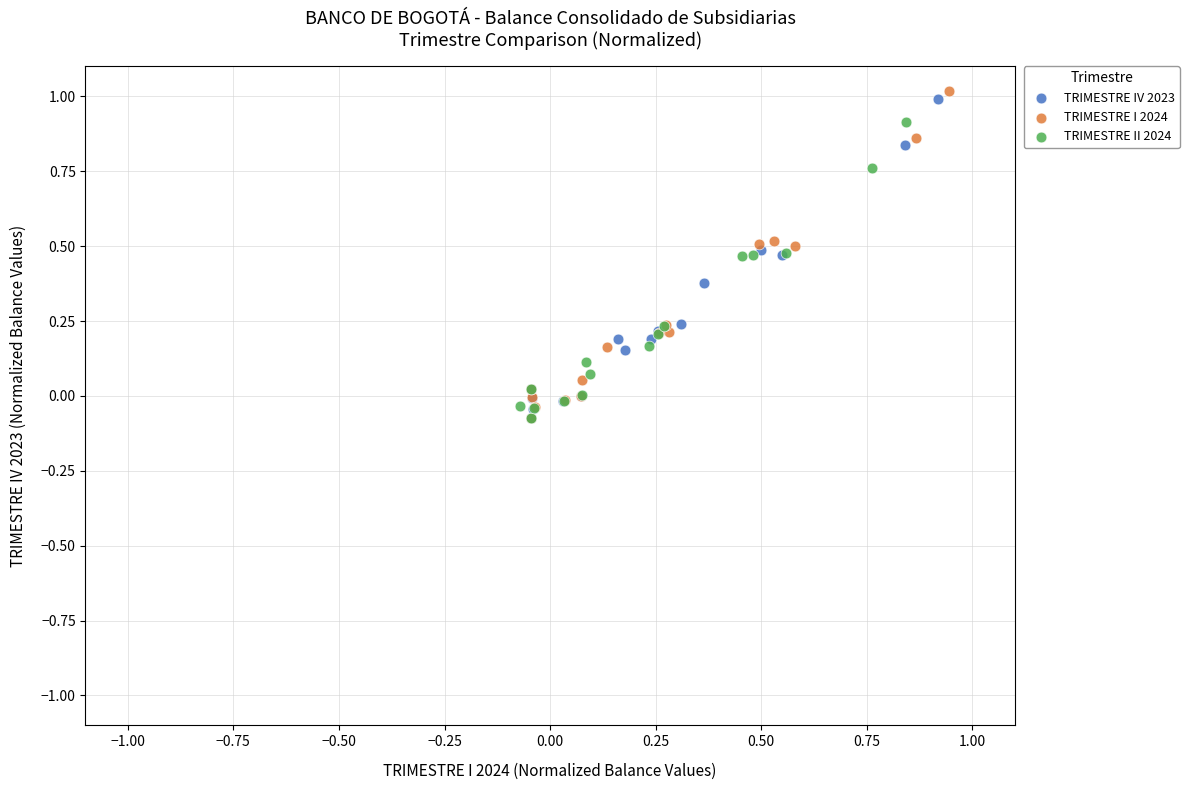

Which series reaches the maximum Y coordinate?

TRIMESTRE I 2024